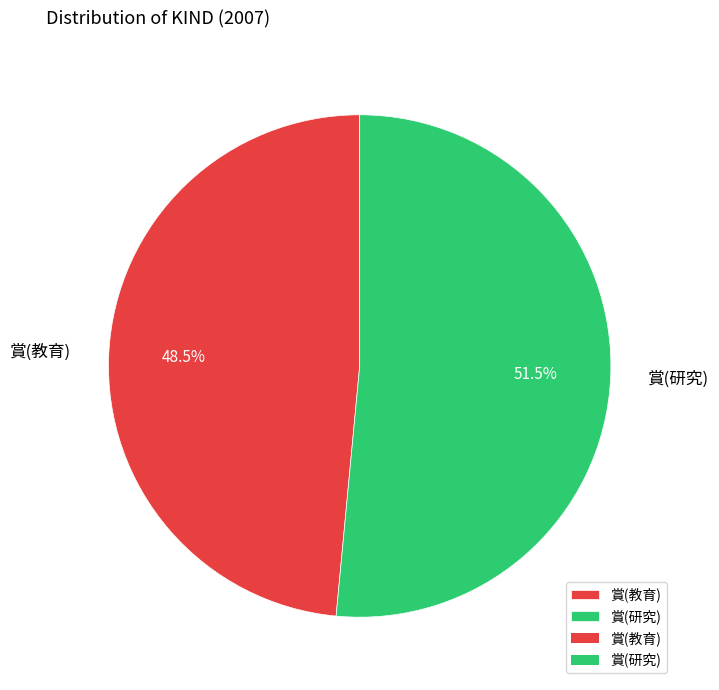

What is the smallest slice in the pie chart?

賞(教育)